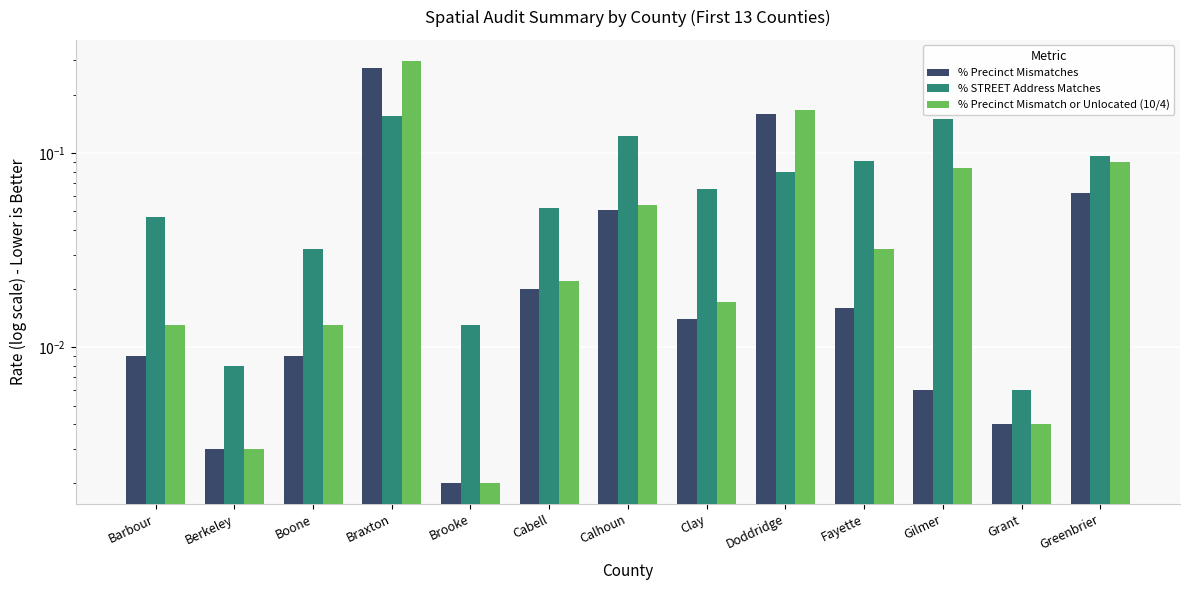

Reading right to left, extract all data points from this chart.

% Precinct Mismatches: Greenbrier=0.1	Grant=0.0	Gilmer=0.0	Fayette=0.0	Doddridge=0.2	Clay=0.0	Calhoun=0.1	Cabell=0.0	Brooke=0.0	Braxton=0.3	Boone=0.0	Berkeley=0.0	Barbour=0.0
% STREET Address Matches: Greenbrier=0.1	Grant=0.0	Gilmer=0.1	Fayette=0.1	Doddridge=0.1	Clay=0.1	Calhoun=0.1	Cabell=0.1	Brooke=0.0	Braxton=0.2	Boone=0.0	Berkeley=0.0	Barbour=0.0
% Precinct Mismatch or Unlocated (10/4): Greenbrier=0.1	Grant=0.0	Gilmer=0.1	Fayette=0.0	Doddridge=0.2	Clay=0.0	Calhoun=0.1	Cabell=0.0	Brooke=0.0	Braxton=0.3	Boone=0.0	Berkeley=0.0	Barbour=0.0